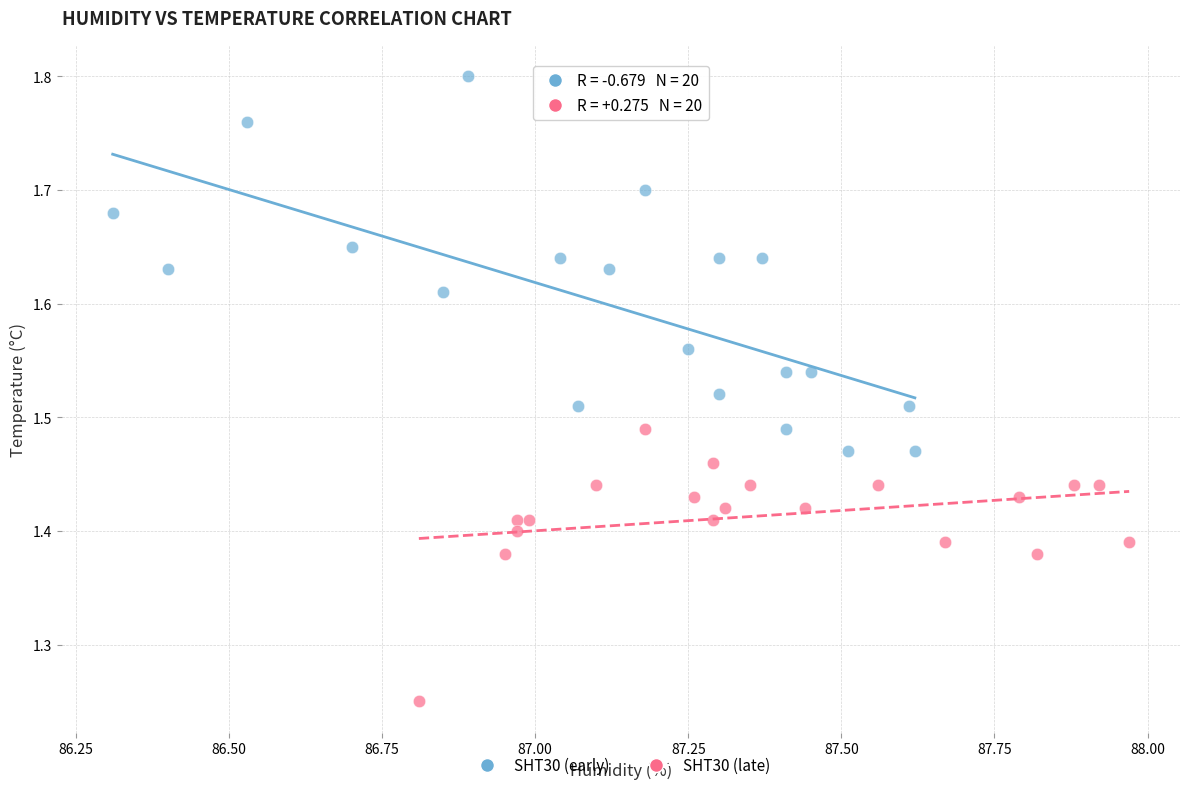

What are all the series names shown in the legend?

SHT30 (early), SHT30 (late)